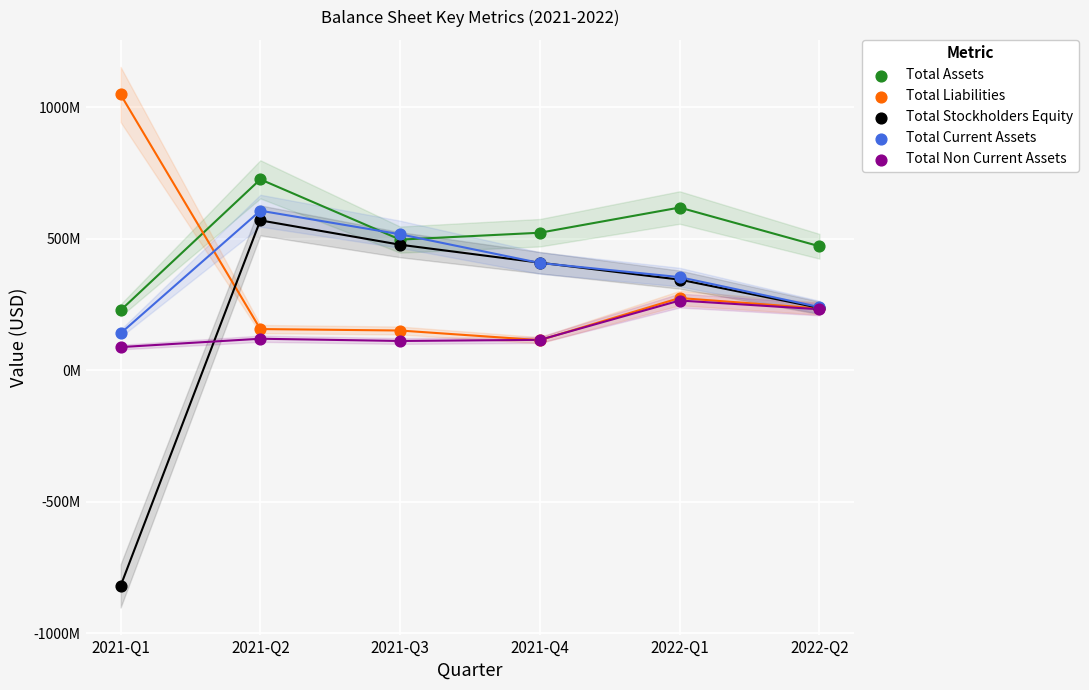

Which series reaches the minimum Y coordinate?

Total Stockholders Equity